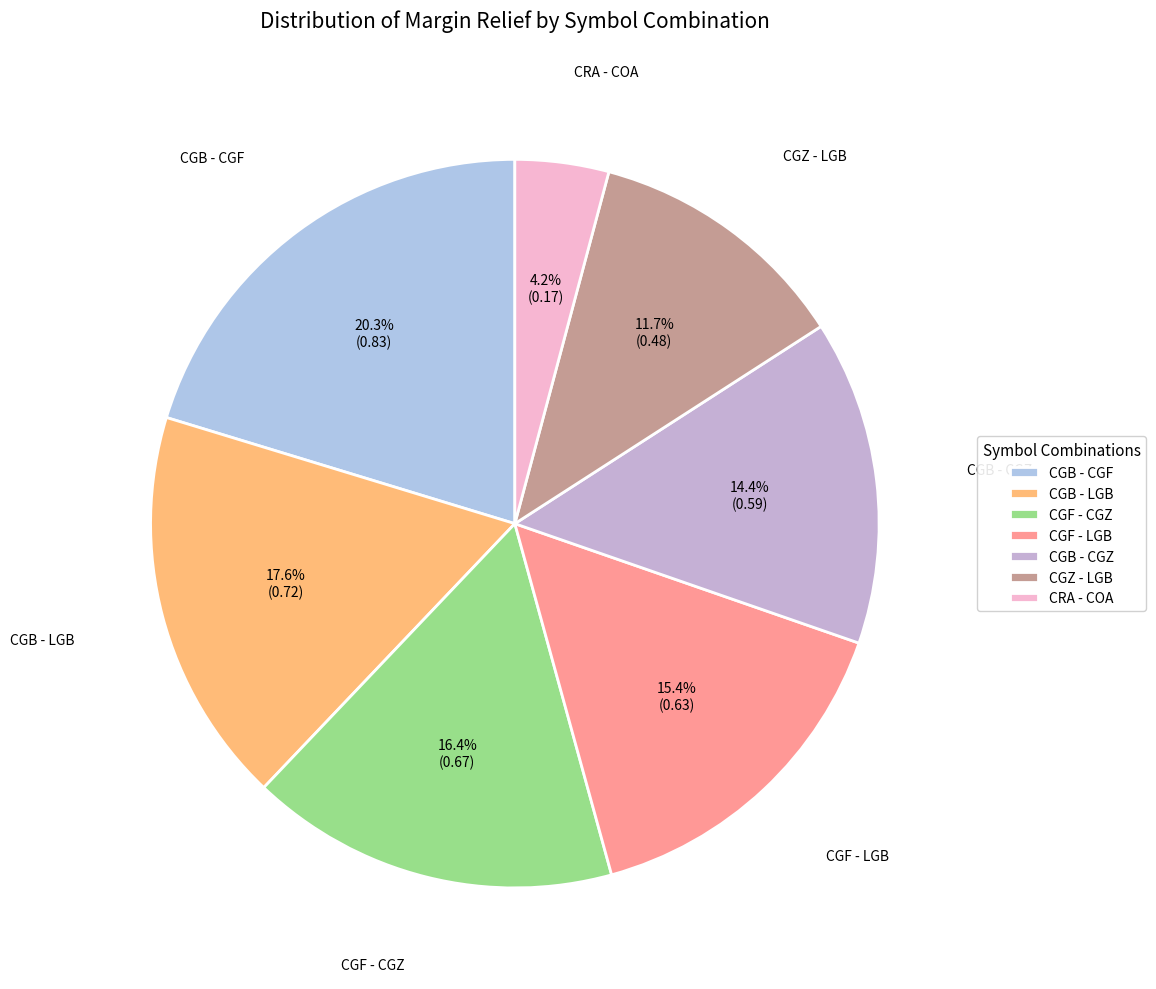

To the nearest percent, what portion does CGF - LGB represent?

15%